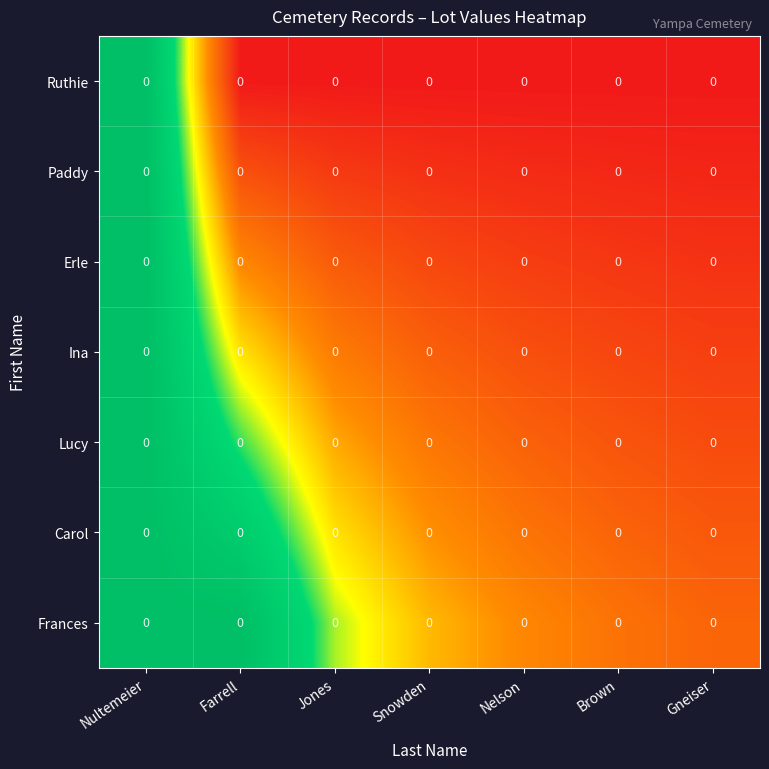

How many data points does each series have?

7